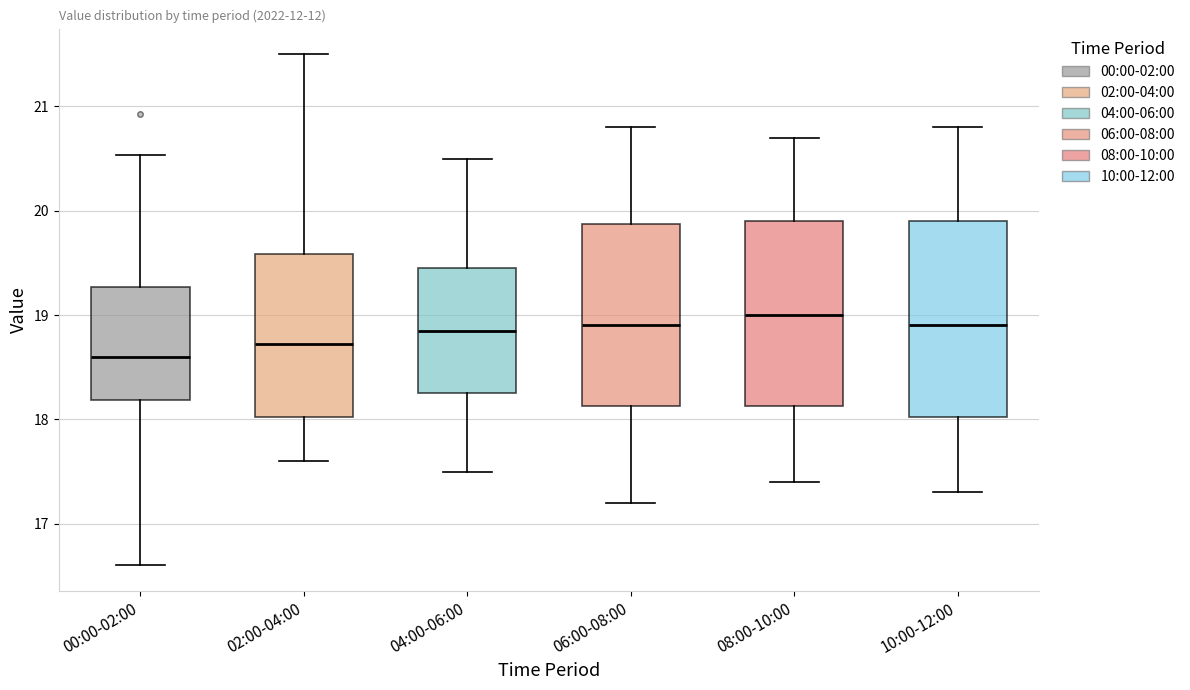

Which box's median line is the lowest?

00:00-02:00